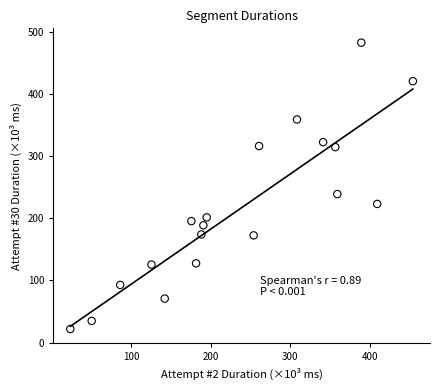

What is the range of Y values (max minus min)?

461.2